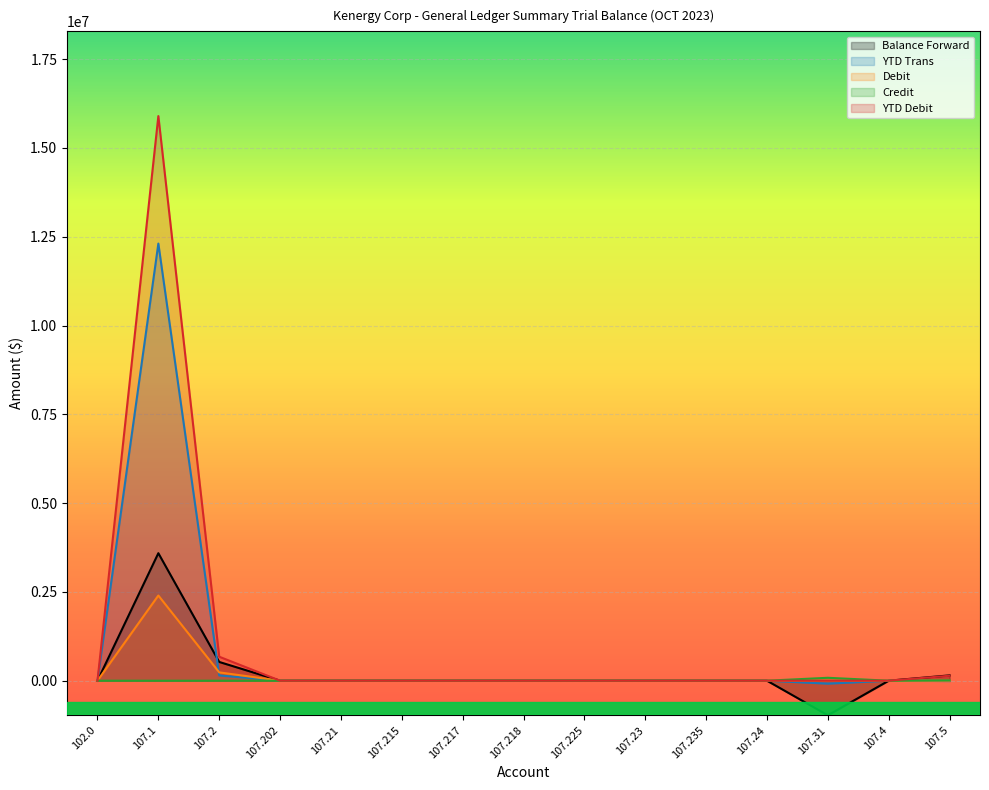

True or false: YTD Debit and Credit cross at least once.

False